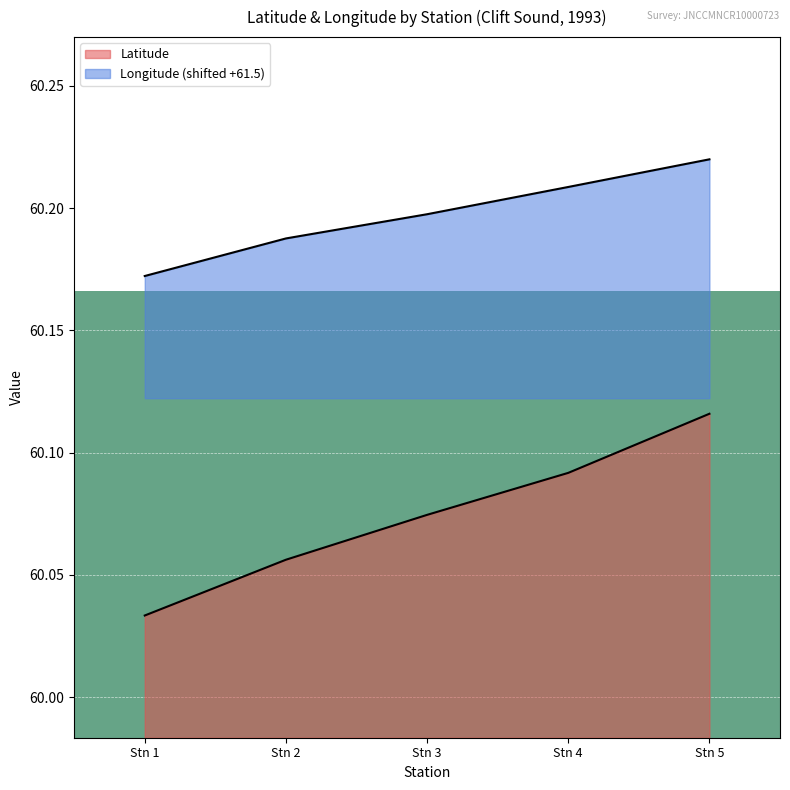

What position from the left is Station 4 (Clift Sound)?

4